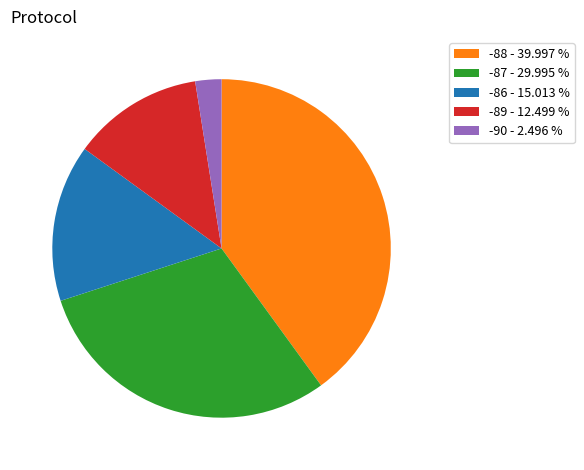

Do -86 - 15.013 % and -87 - 29.995 % together represent more than half of the pie?

No